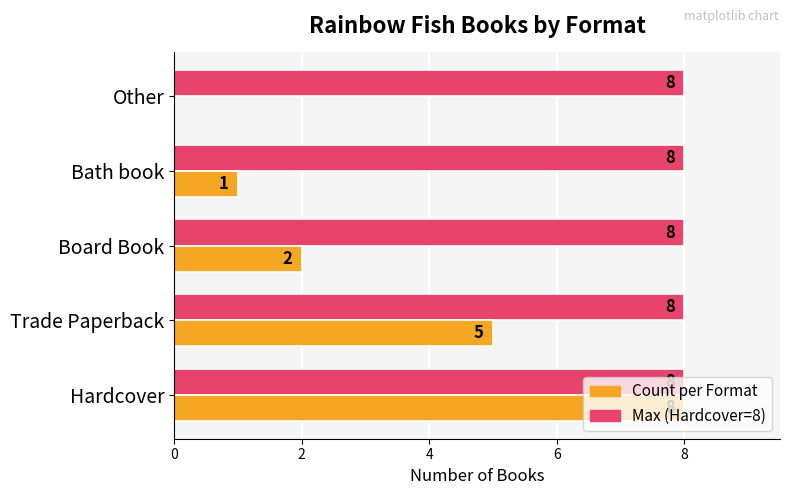

What is the total value across all series at Bath book?

9